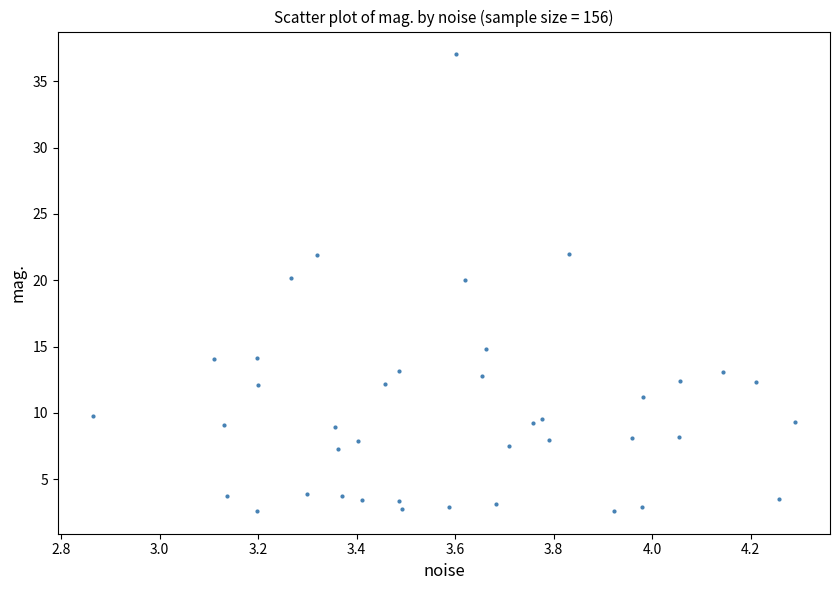

What is the range of X values (max minus min)?

1.4